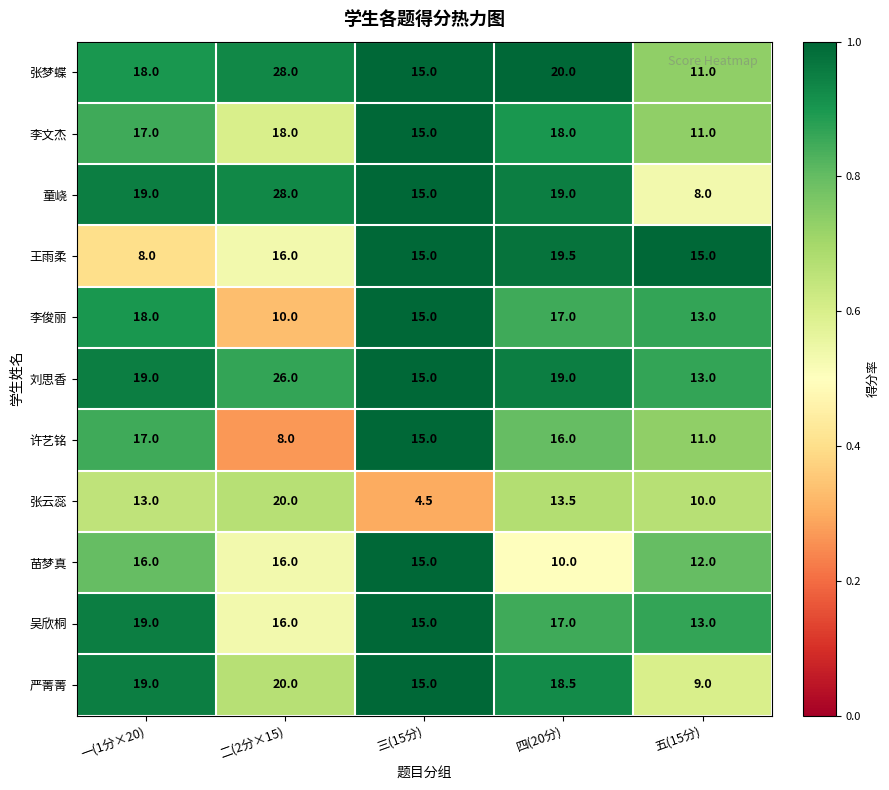

What is the difference between the maximum and second lowest values in the 李文杰 series?

3.0